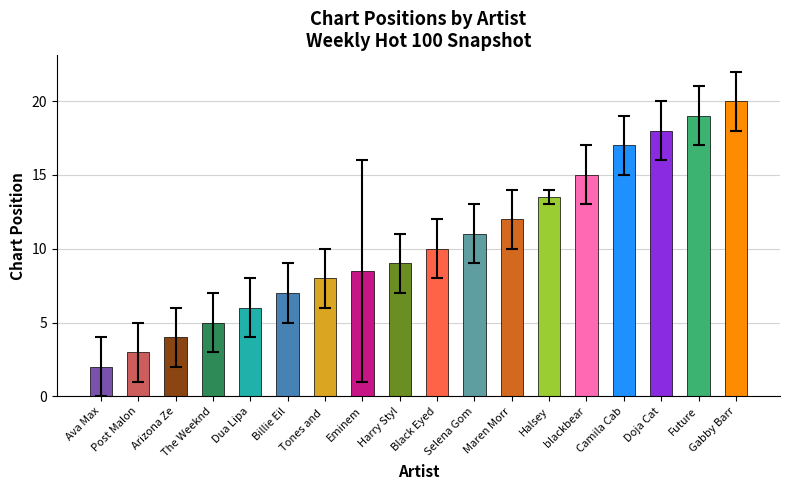

What is the change in value from Camila Cab to Gabby Barr?

+3.0